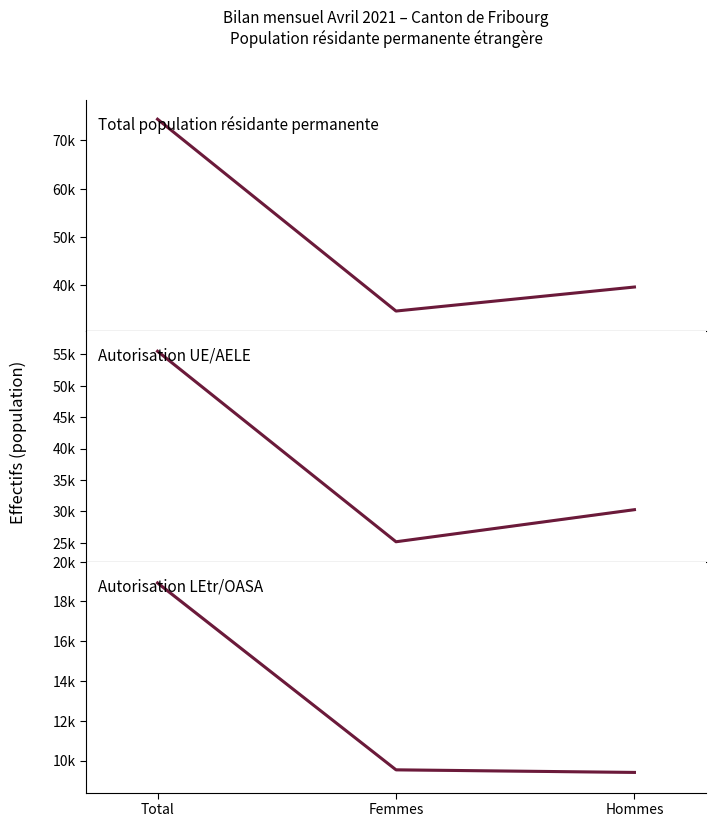

Is the value of Total population résidante permanente at Total greater than the value of Autorisation LEtr/OASA at Femmes?

Yes